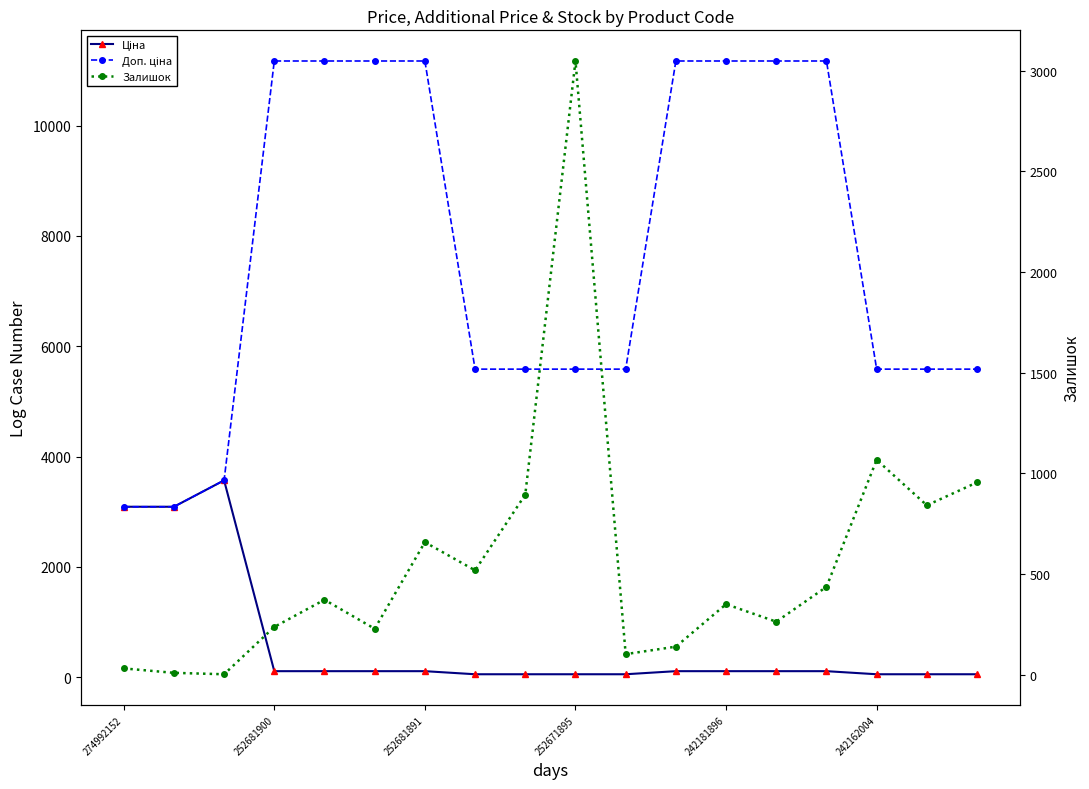

What position from the right is 252681891?

12